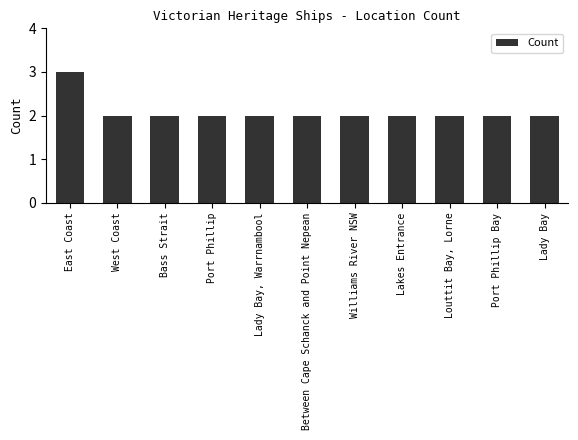

The value at East Coast is 3. True or false?

True